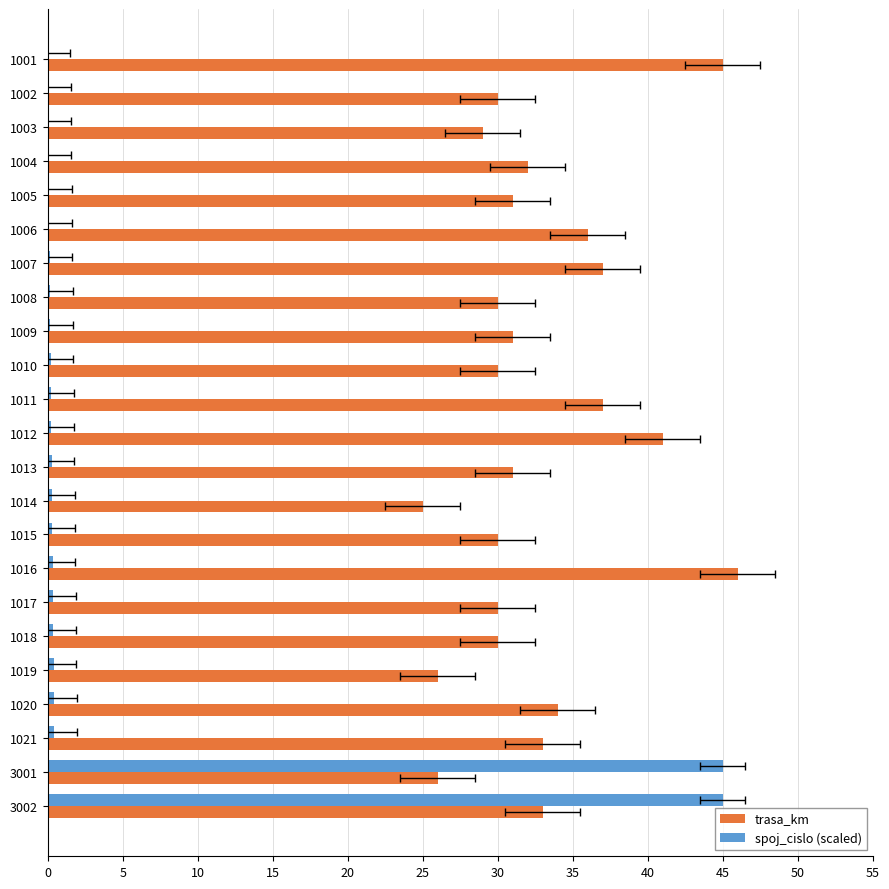

How many values in spoj_cislo (scaled) are above zero?

22